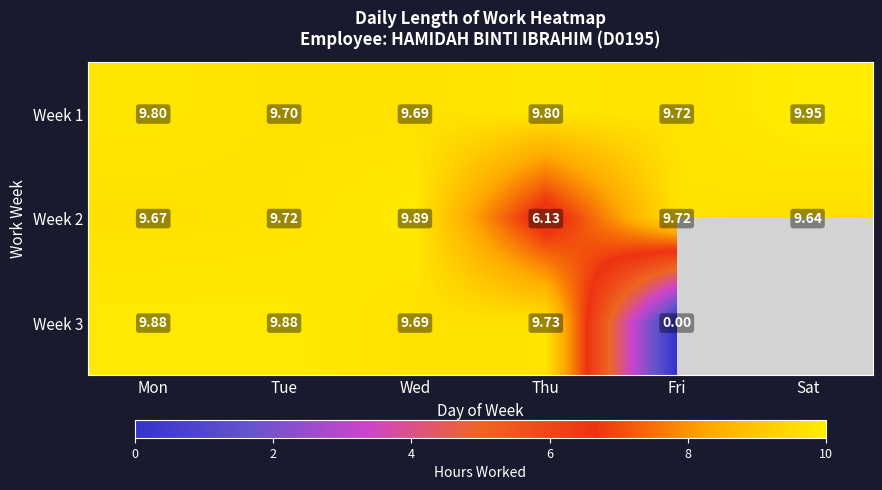

What is the difference between the maximum and minimum values in the Week 2 series?

3.8